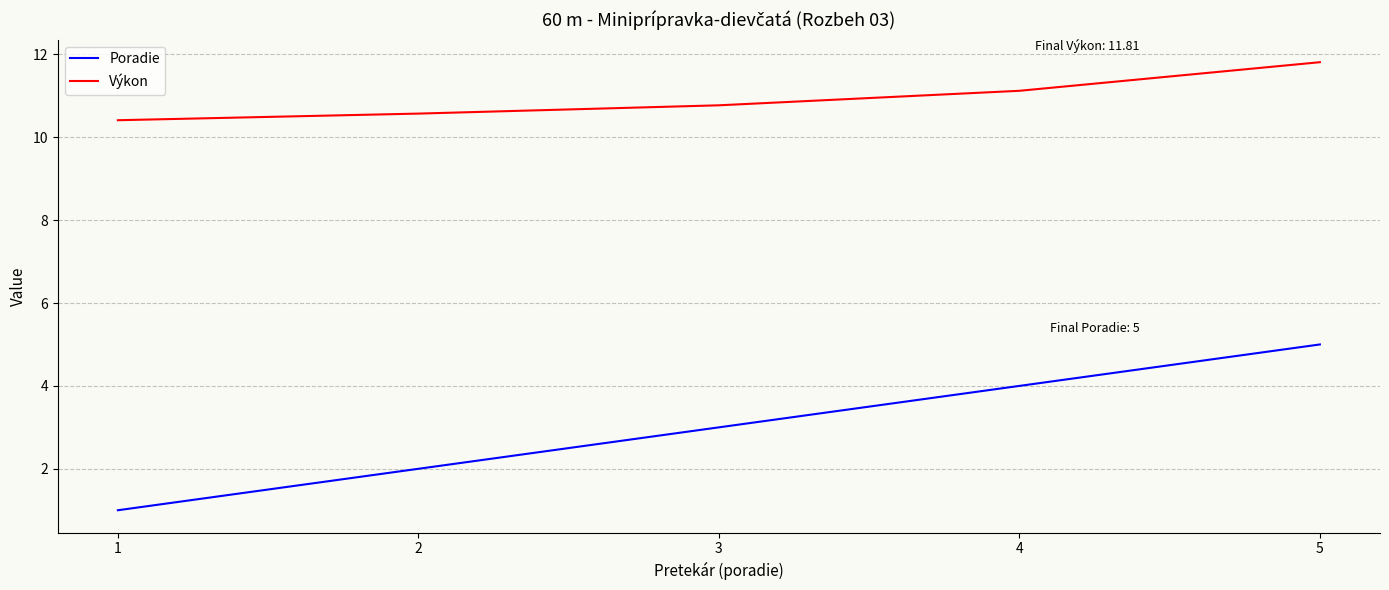

Where is Výkon nearest to the value 11?

4